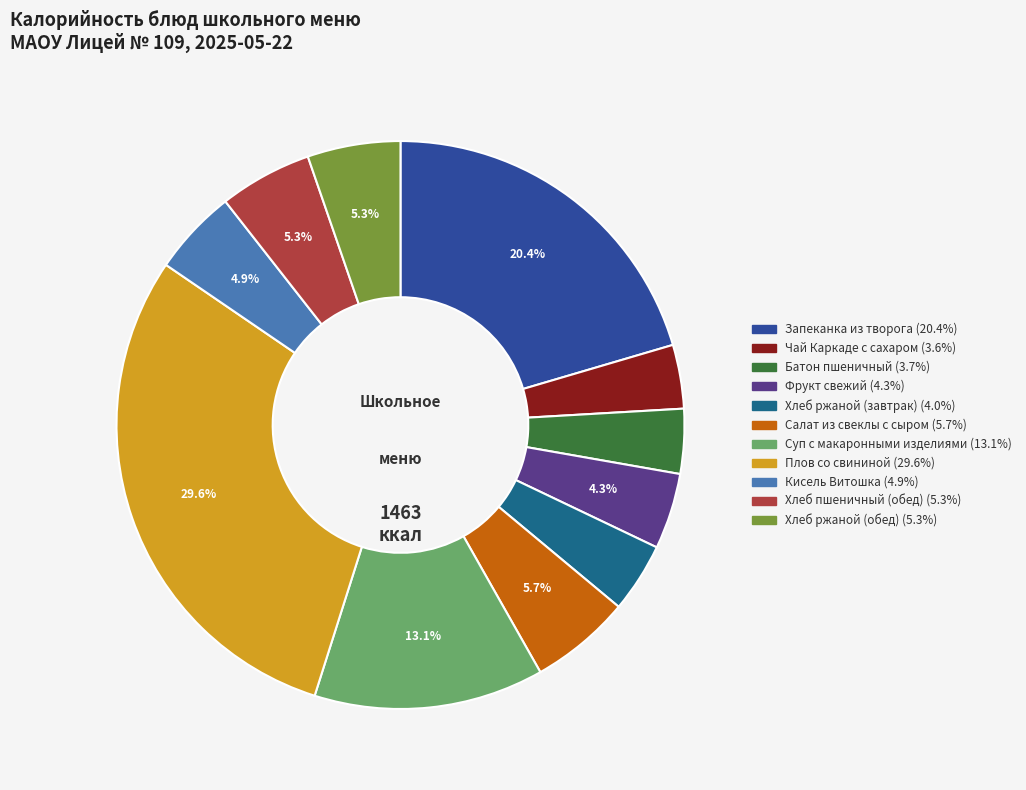

What percentage is the Хлеб ржаной (завтрак) slice, to the nearest percent?

4%